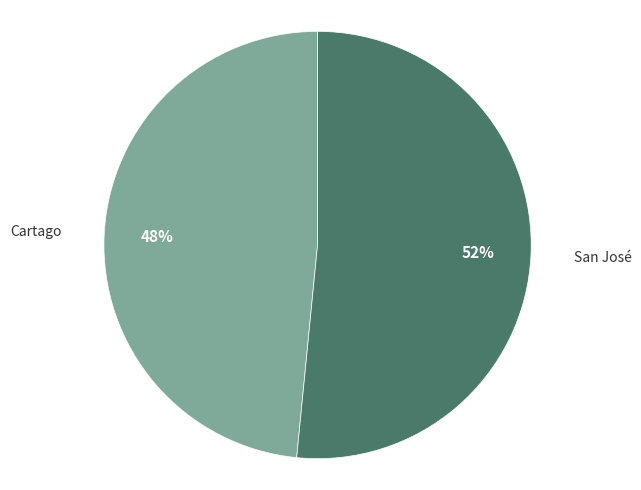

To the nearest percent, what is the average slice percentage?

50%